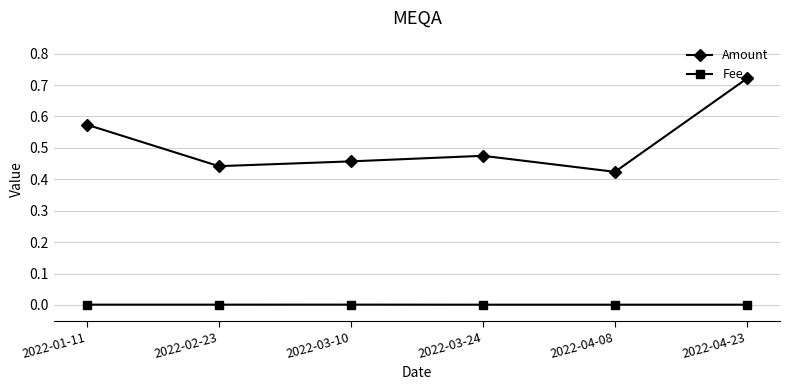

At which label is Amount closest to 0?

2022-04-08